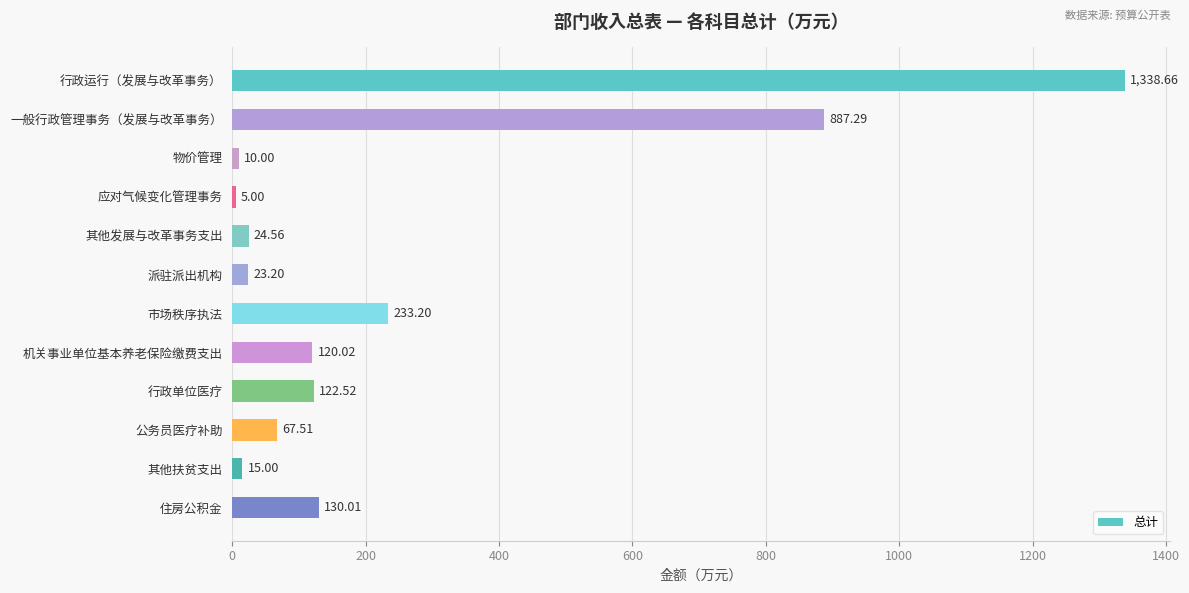

Which category has the lowest value across all series?

应对气候变化管理事务